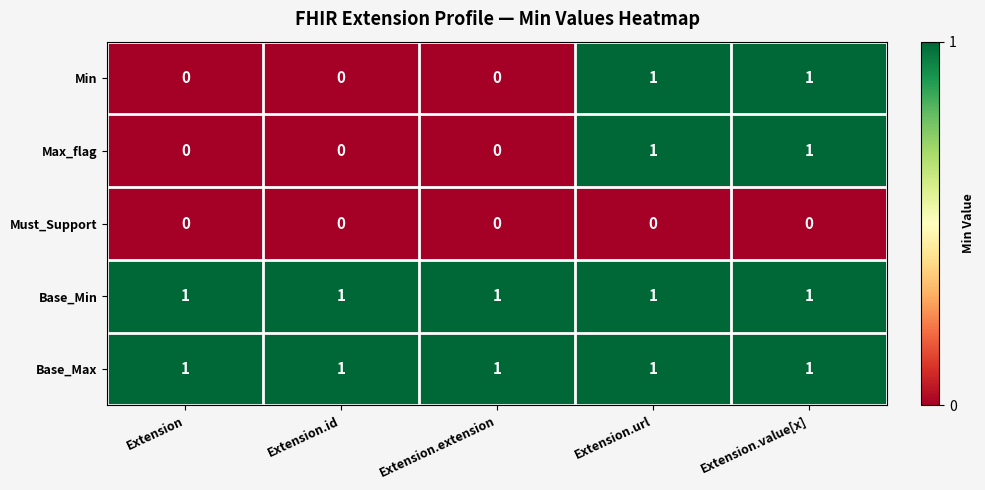

Reading left to right, transcribe all the data shown in this chart.

Min: Extension=0	Extension.id=0	Extension.extension=0	Extension.url=1	Extension.value[x]=1
Max_flag: Extension=0	Extension.id=0	Extension.extension=0	Extension.url=1	Extension.value[x]=1
Must_Support: Extension=0	Extension.id=0	Extension.extension=0	Extension.url=0	Extension.value[x]=0
Base_Min: Extension=1	Extension.id=1	Extension.extension=1	Extension.url=1	Extension.value[x]=1
Base_Max: Extension=1	Extension.id=1	Extension.extension=1	Extension.url=1	Extension.value[x]=1